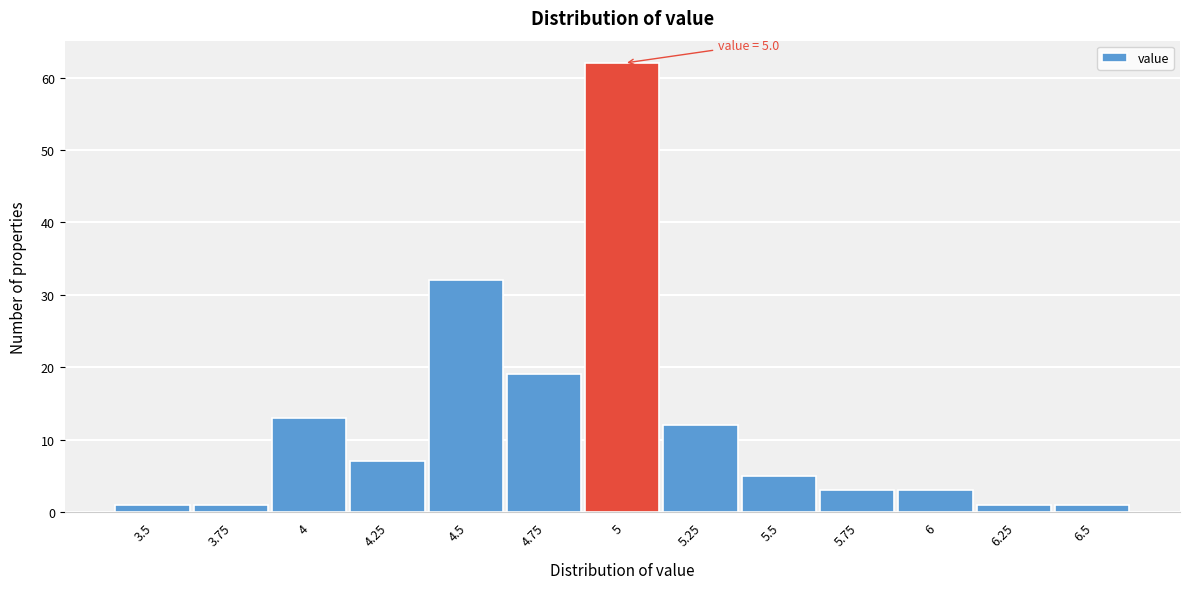

Reading left to right, extract all data points from this chart.

3.5=1	3.75=1	4=13	4.25=7	4.5=32	4.75=19	5=62	5.25=12	5.5=5	5.75=3	6=3	6.25=1	6.5=1